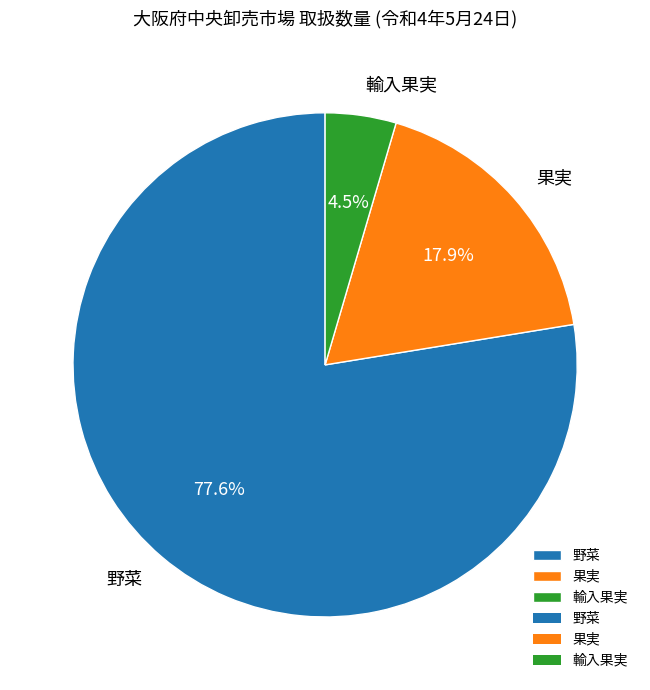

Does 野菜 represent more than half of the total?

Yes